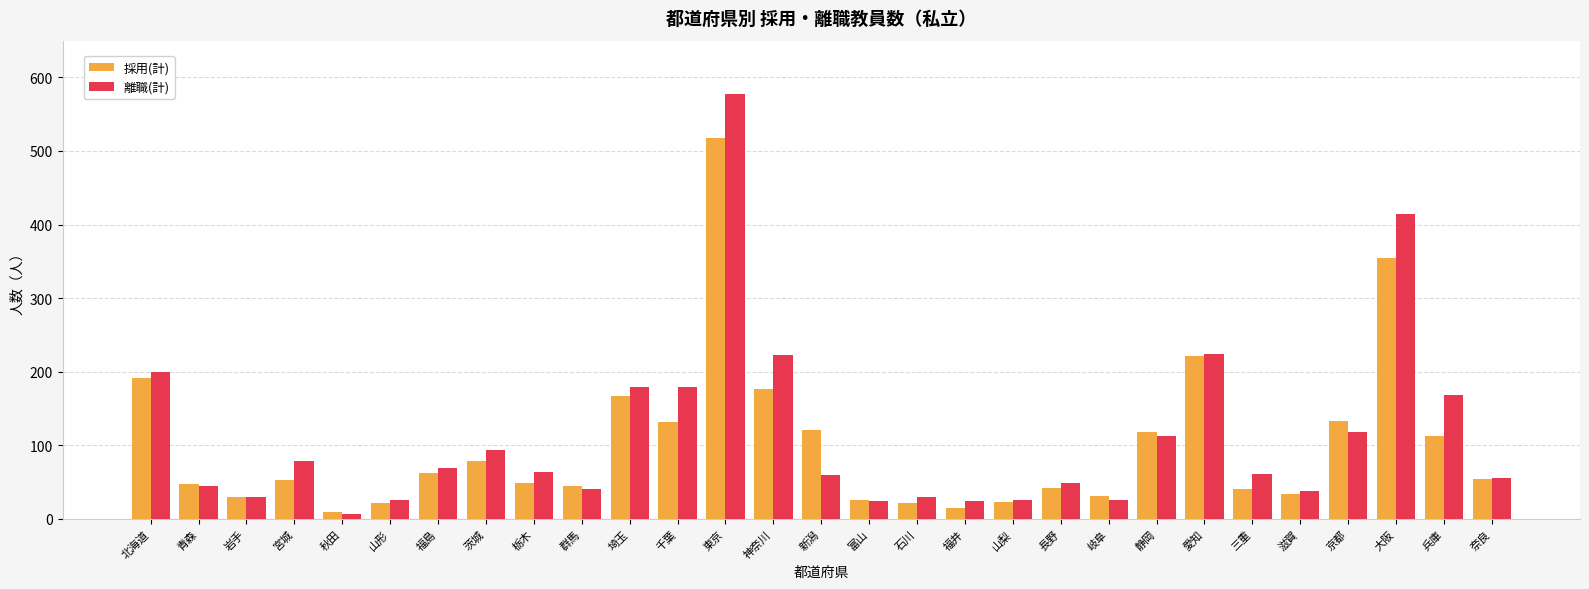

List the series in order of their peak value, lowest first.

採用(計), 離職(計)